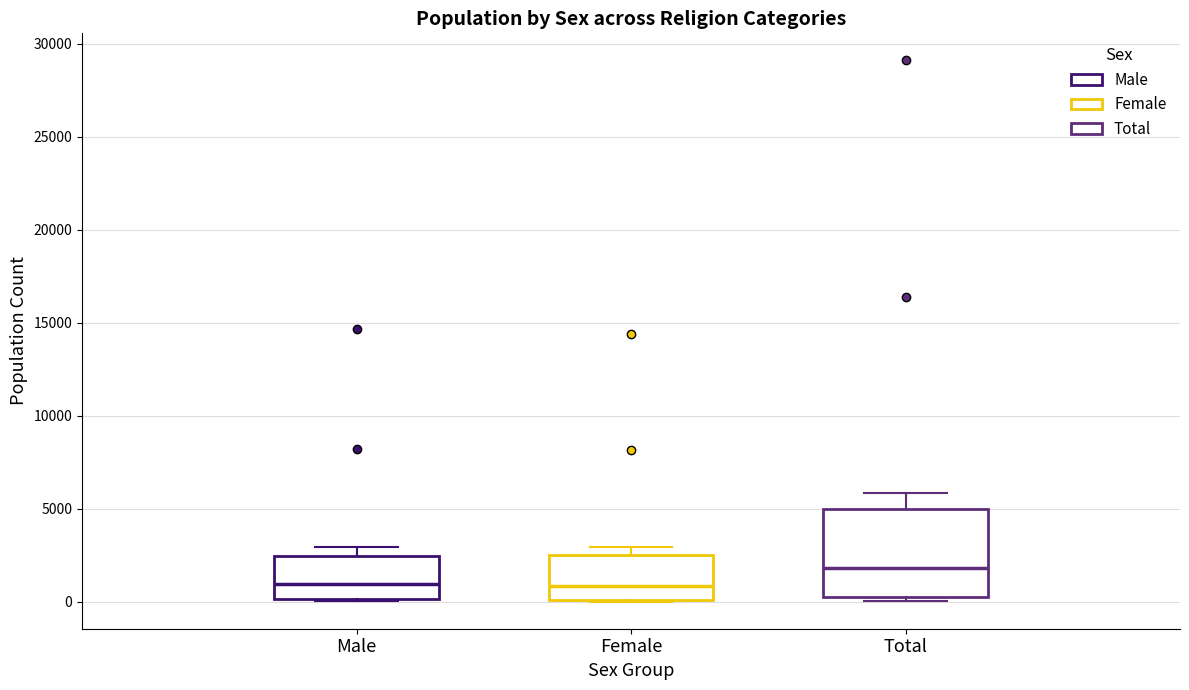

Where does the median line of the box for Female sit on the y-axis? The values are not printed on the chart, so give them approximately, as read against the axis.

1000